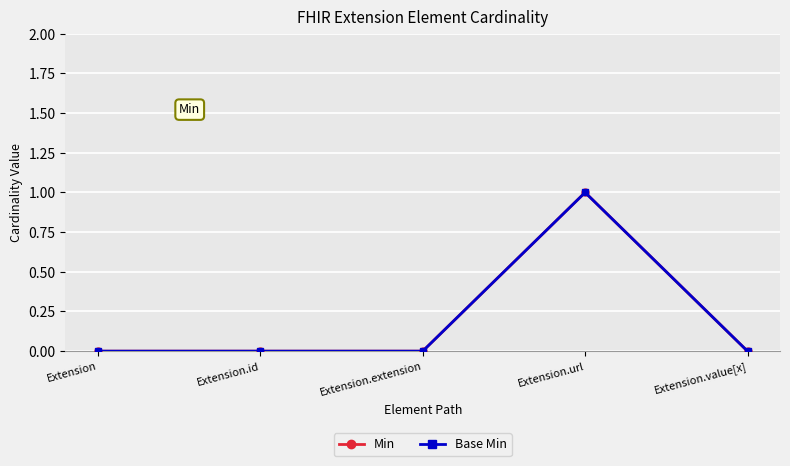

At how many categories does at least one series exceed 0?

1